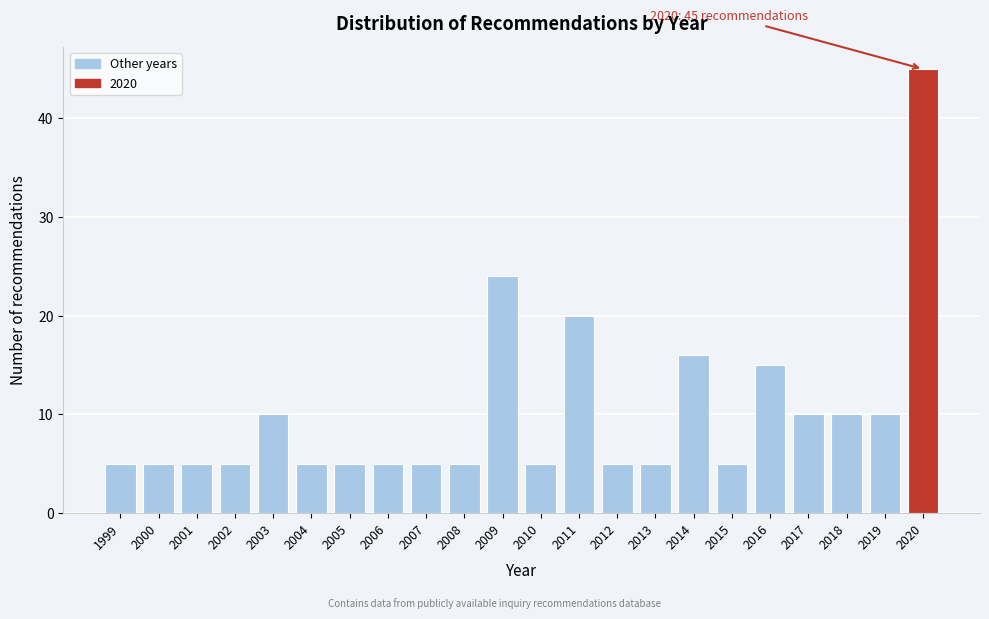

Reading left to right, transcribe all the data shown in this chart.

5	5	5	5	10	5	5	5	5	5	24	5	20	5	5	16	5	15	10	10	10	45